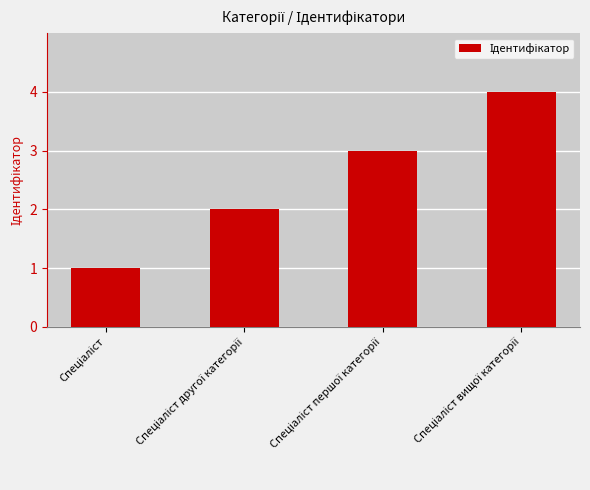

What is the maximum value shown in the chart?

4